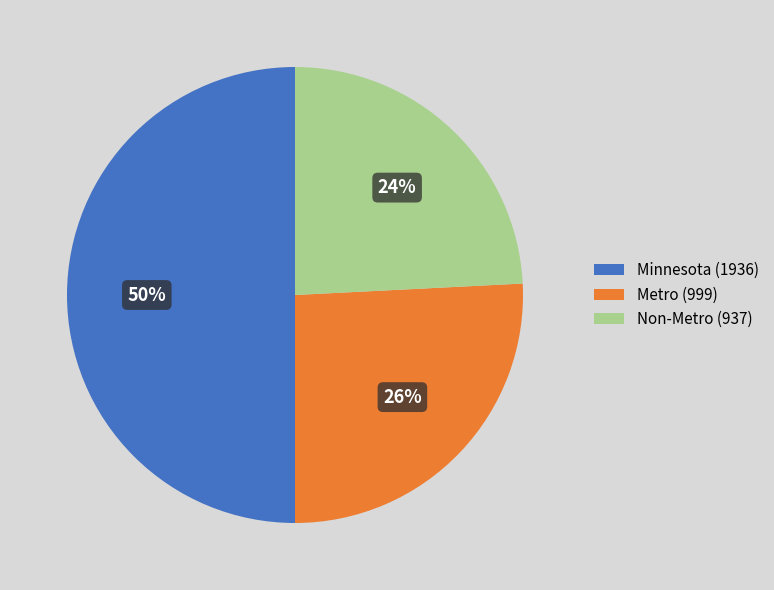

The Metro slice represents 13% of the pie. True or false?

False